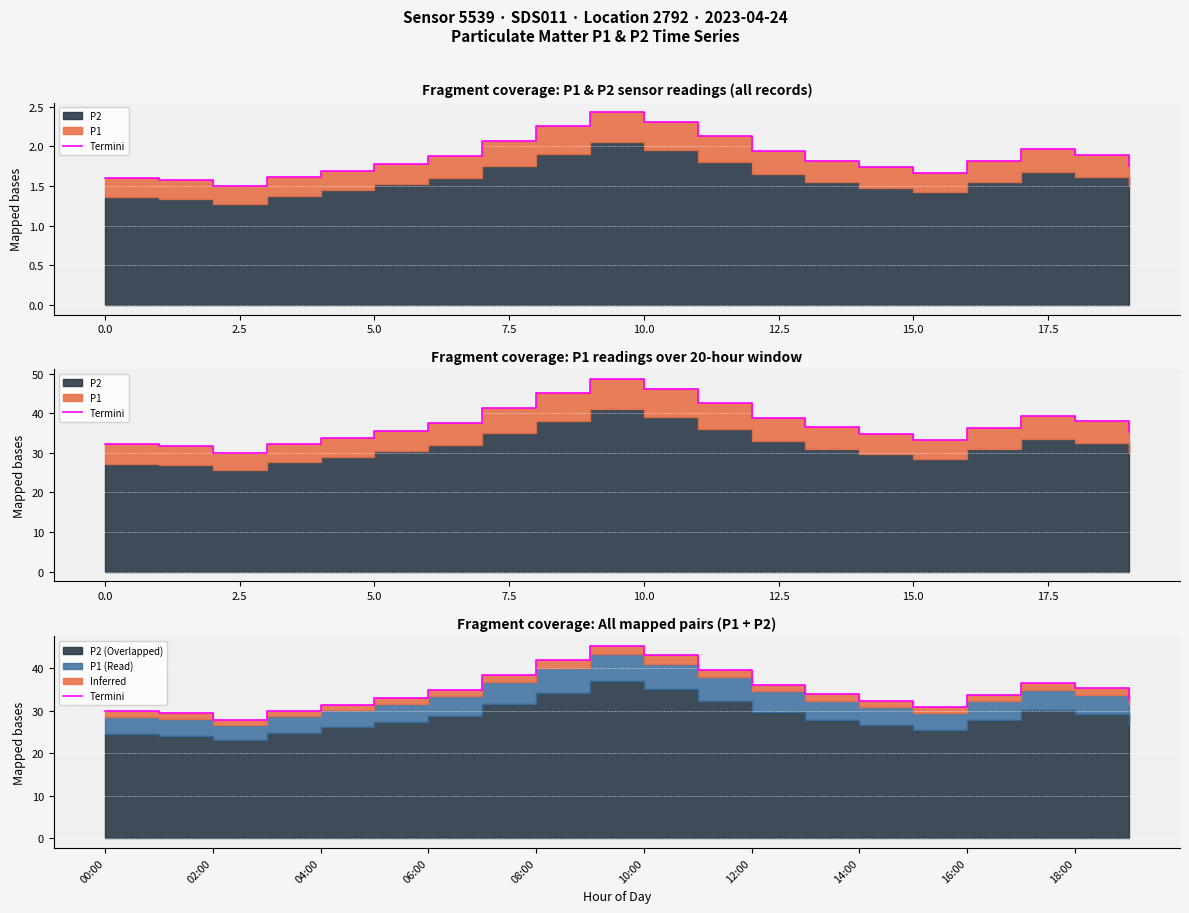

The chart shows a value of 26.8 at 10:00. True or false?

False